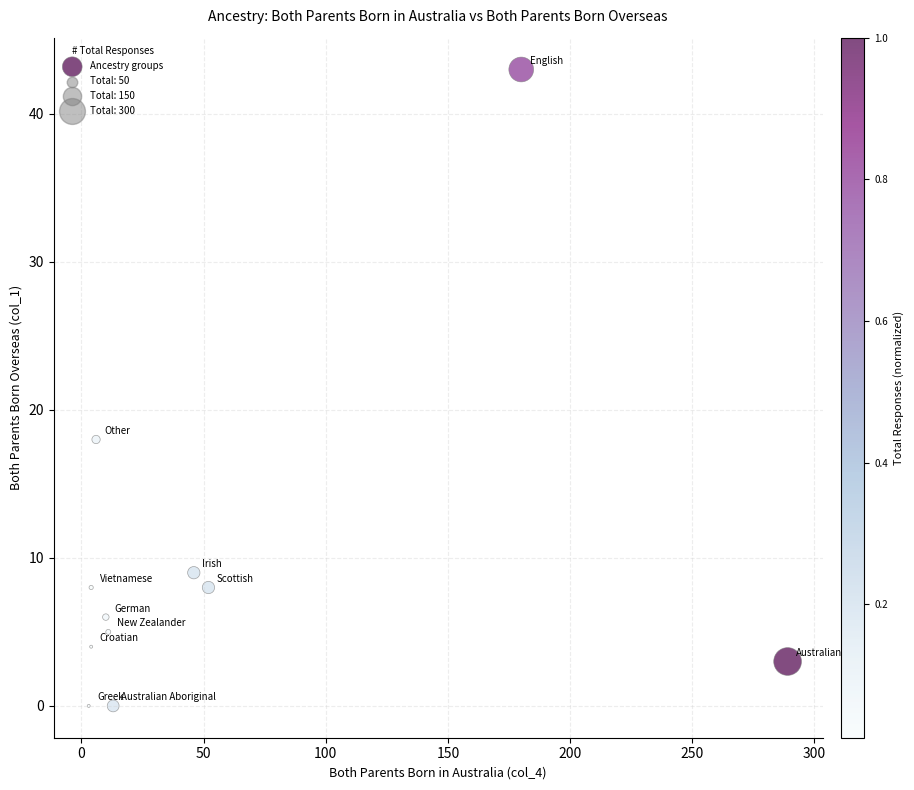

What Y value in the scatter plot is closest to 21?

18